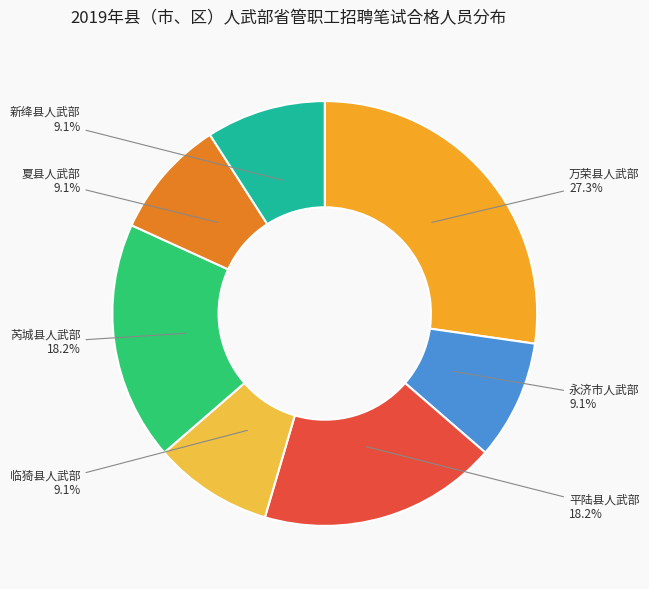

Does any single category account for the majority?

No